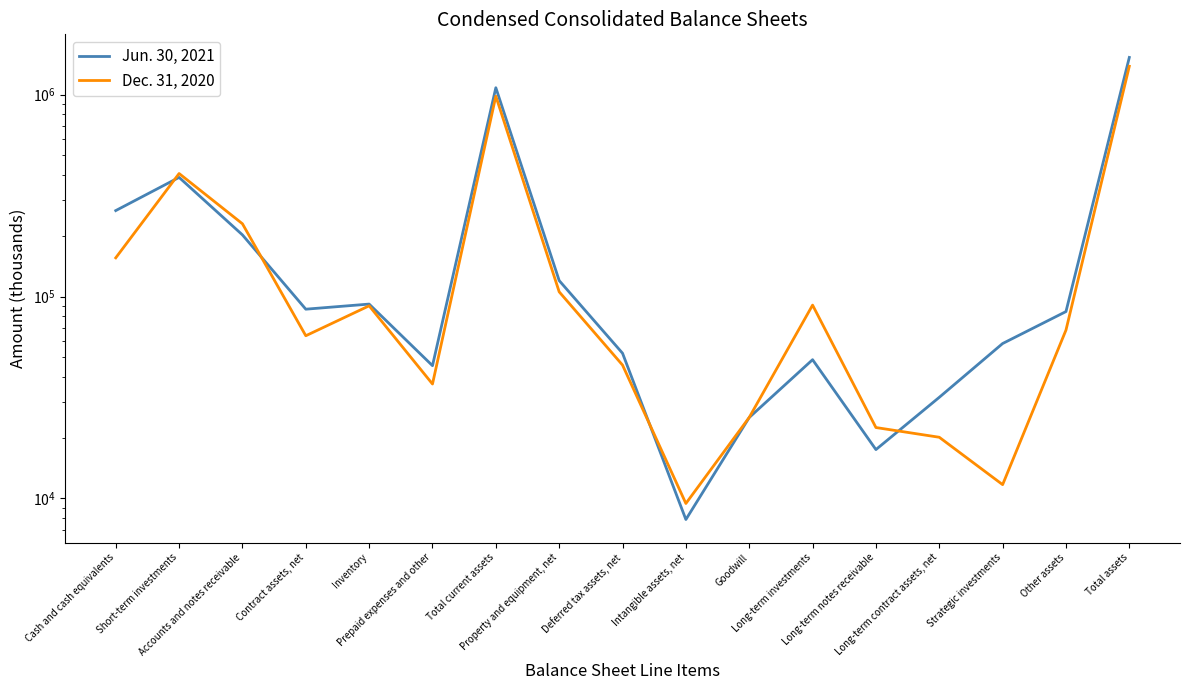

Is the value of Jun. 30, 2021 at Total current assets greater than the value of Dec. 31, 2020 at Long-term investments?

Yes